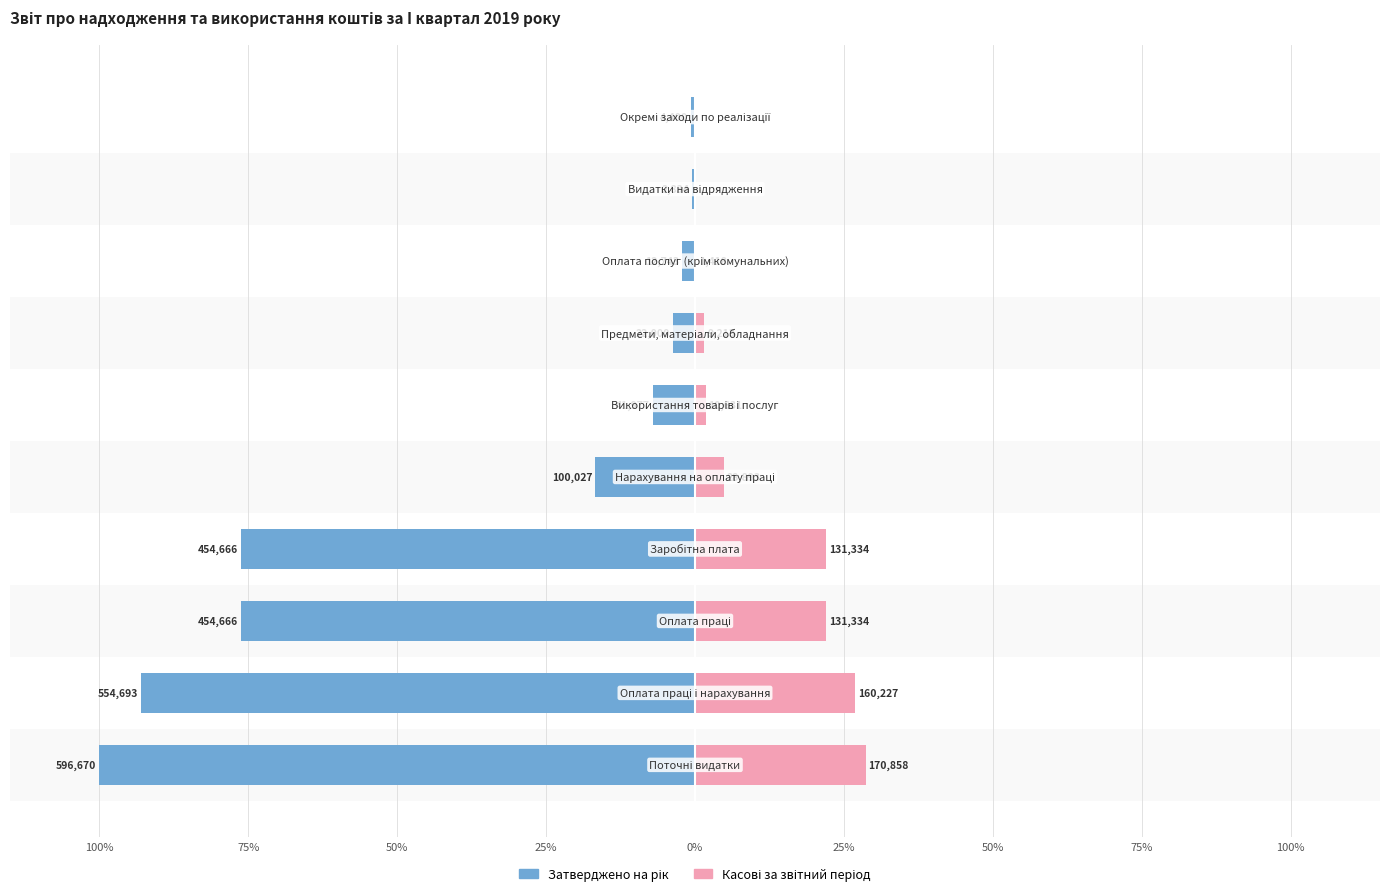

Reading right to left, what are all the values shown in this chart?

Затверджено на рік: -0.7	-0.5	-2.1	-3.7	-7.0	-16.8	-76.2	-76.2	-93.0	-100.0
Касові за звітний період: 0.0	0.0	0.2	1.5	1.8	4.8	22.0	22.0	26.9	28.6